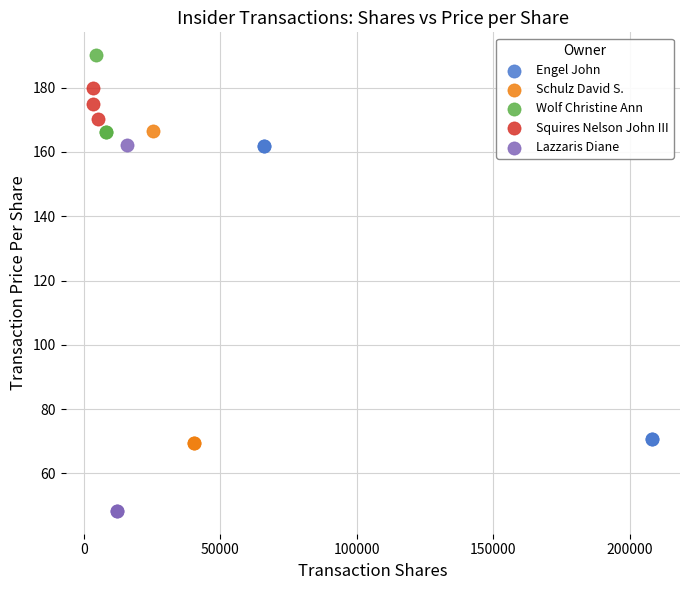

Which series contains the highest Y value?

Wolf Christine Ann